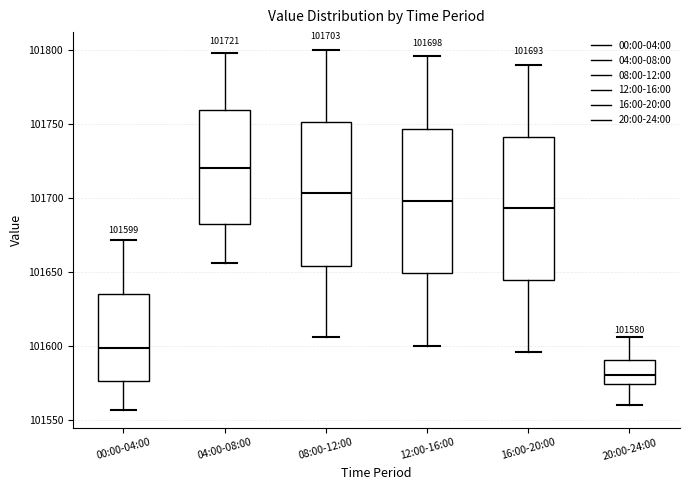

Which box's median line is the highest?

04:00-08:00